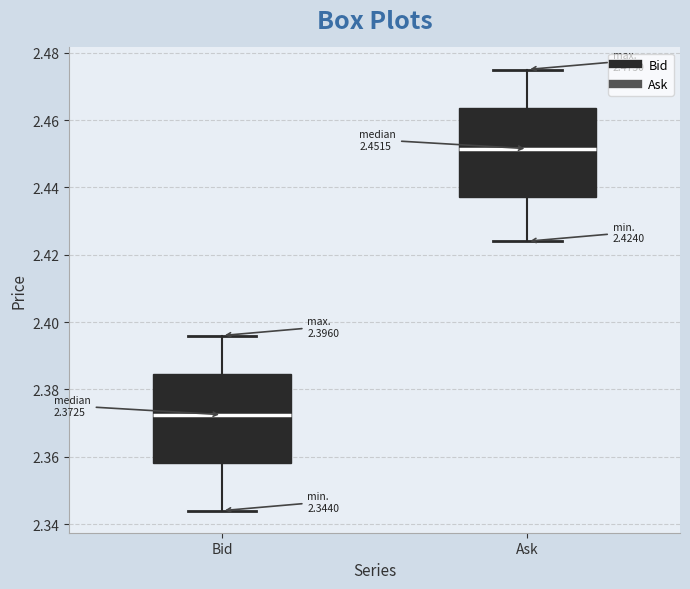

Which box's median line is the lowest?

Bid